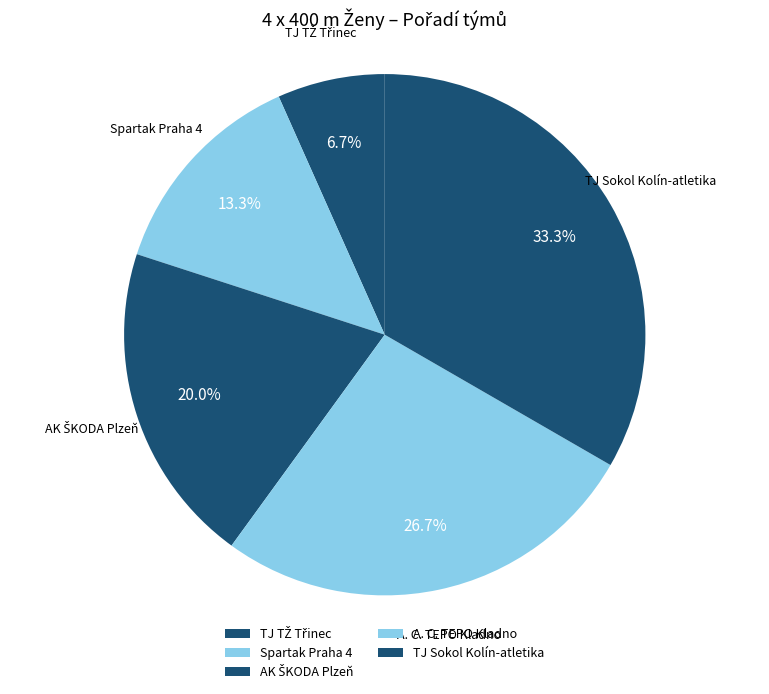

How much of the chart is everything except Spartak Praha 4?

86.7%